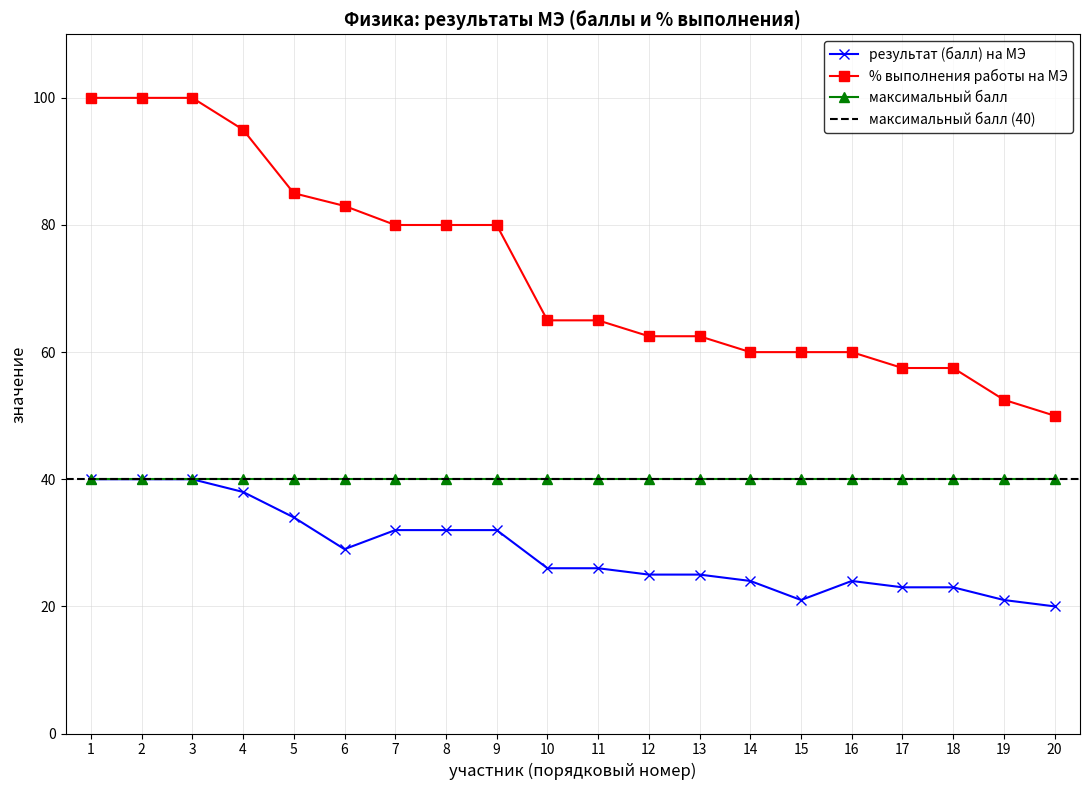

The % выполнения работы на МЭ series shows 100.0 at 2. True or false?

True